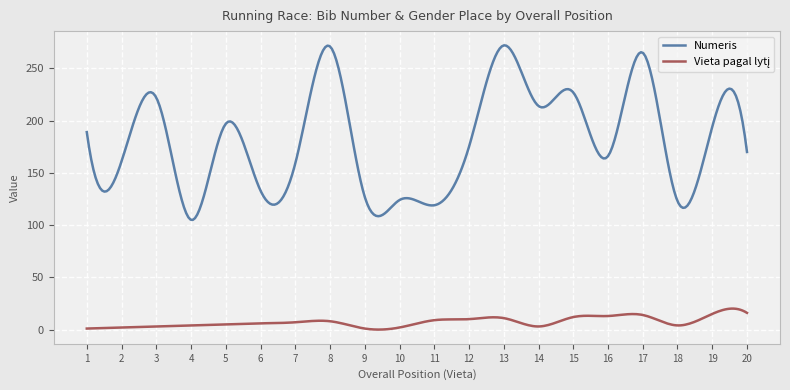

Which series has the largest total across all categories?

Numeris